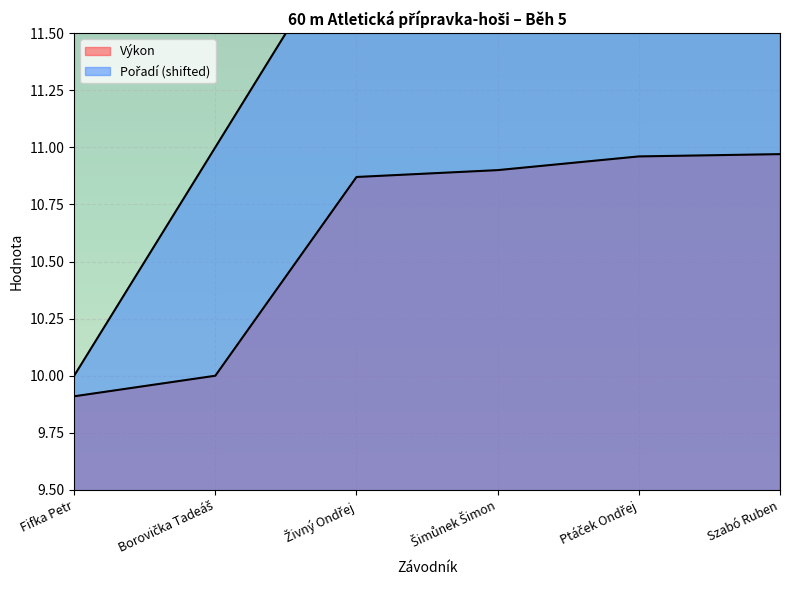

What is the difference between the highest and lowest values at Živný Ondřej?

1.1